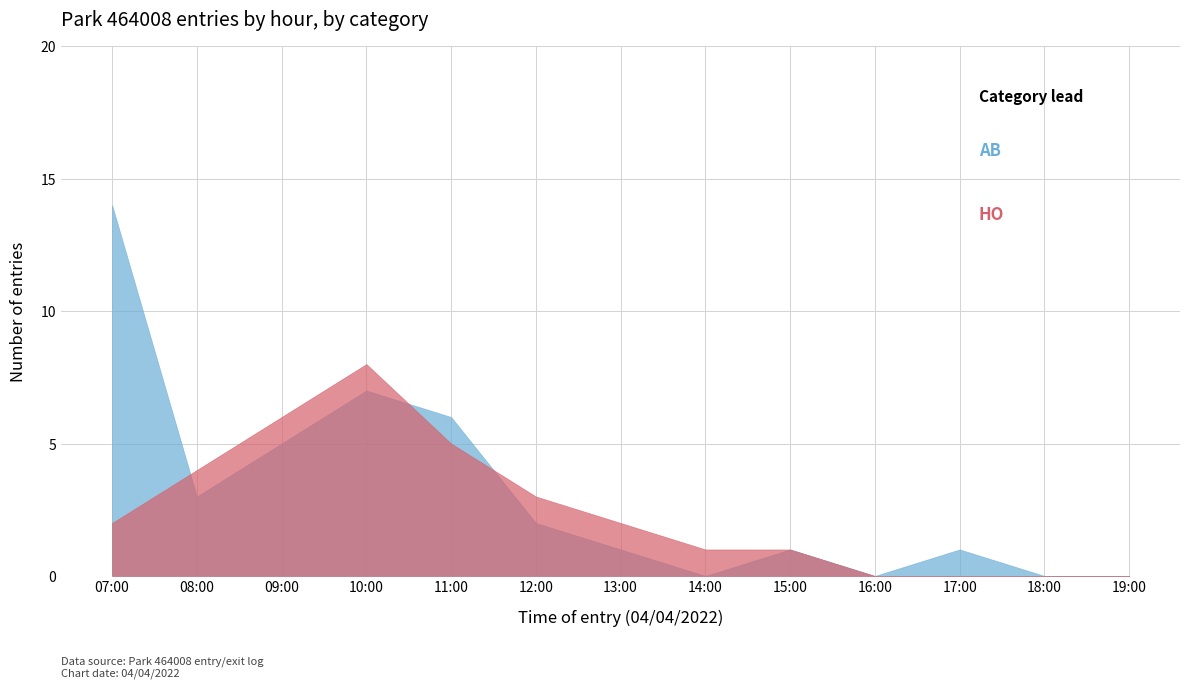

How many lines are shown in the chart?

2